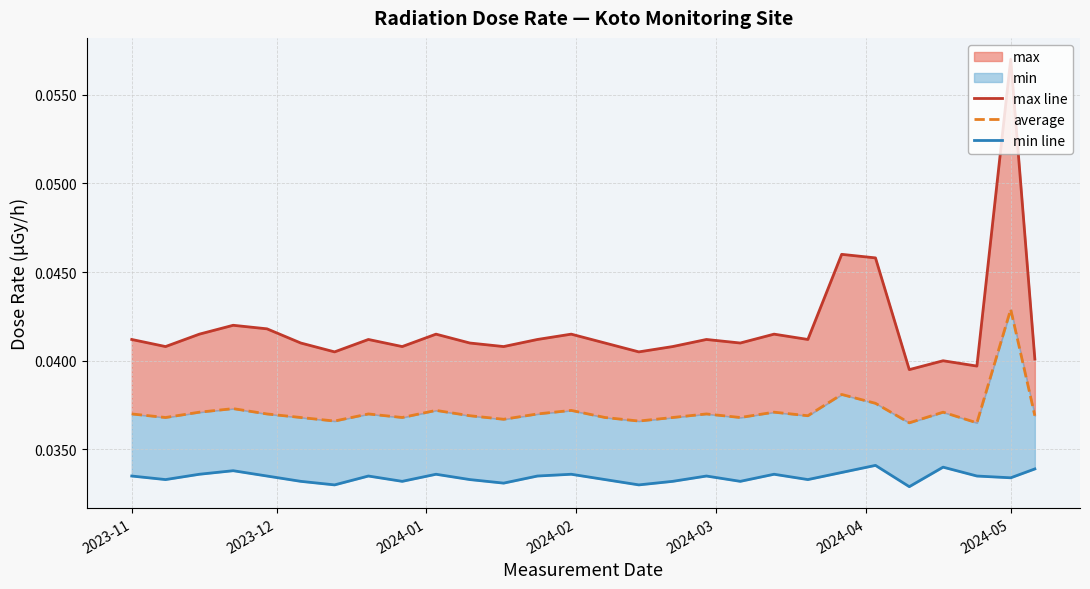

How many interior local valleys does the average series have?

9